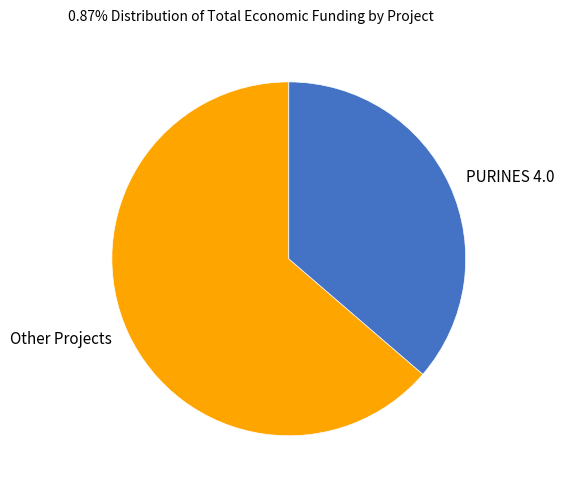

True or false: PURINES 4.0 accounts for 36% of the total.

True